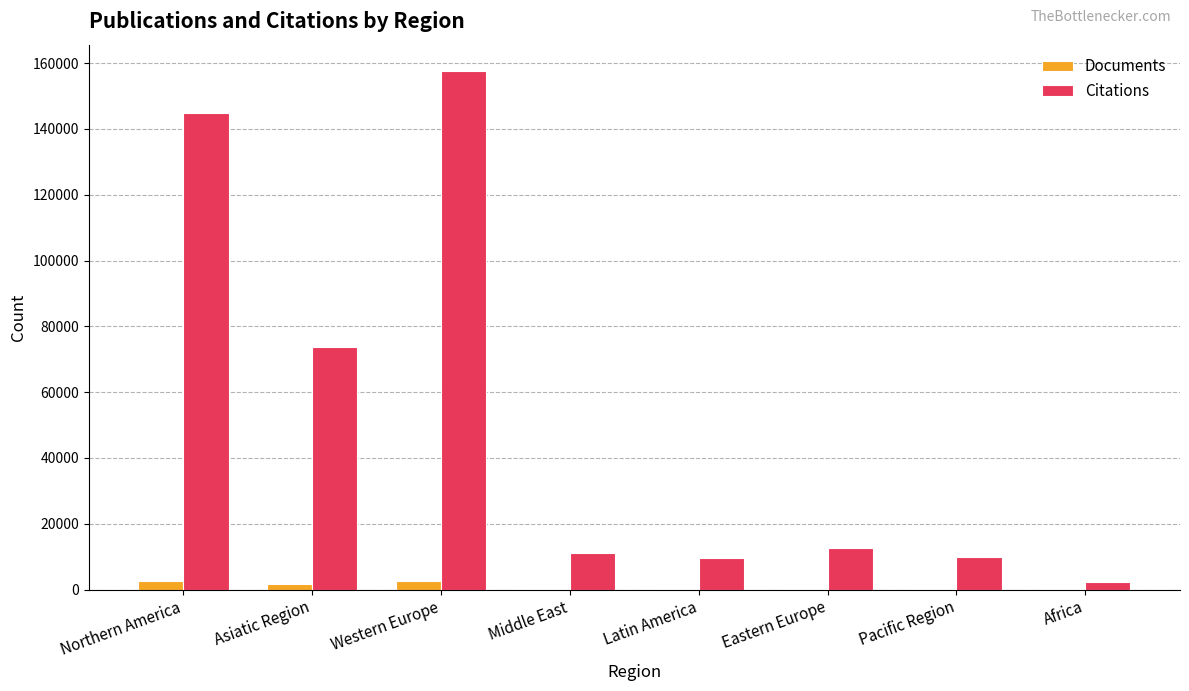

At which category is the sum across all series the highest?

Western Europe